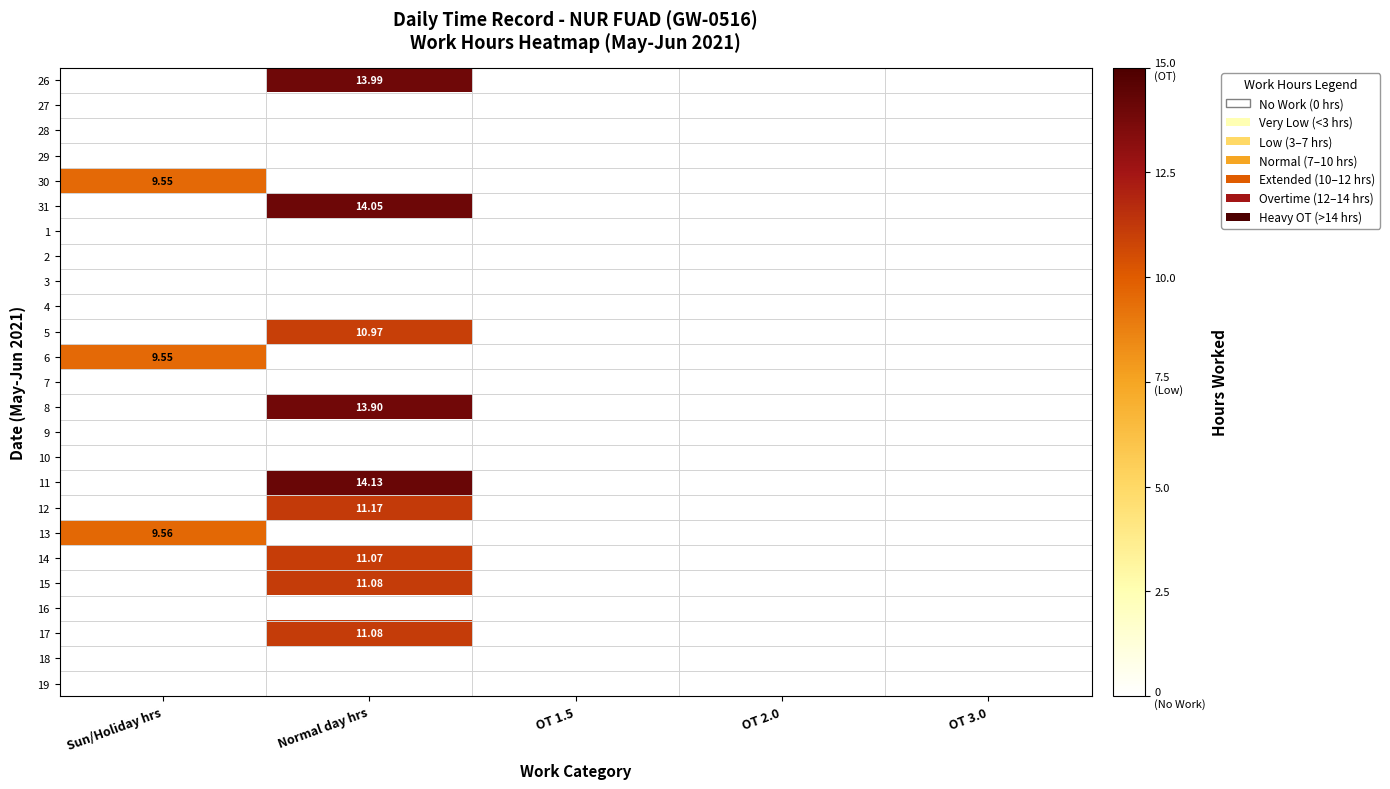

The value of 11 at Normal day hrs is 14.1. True or false?

True